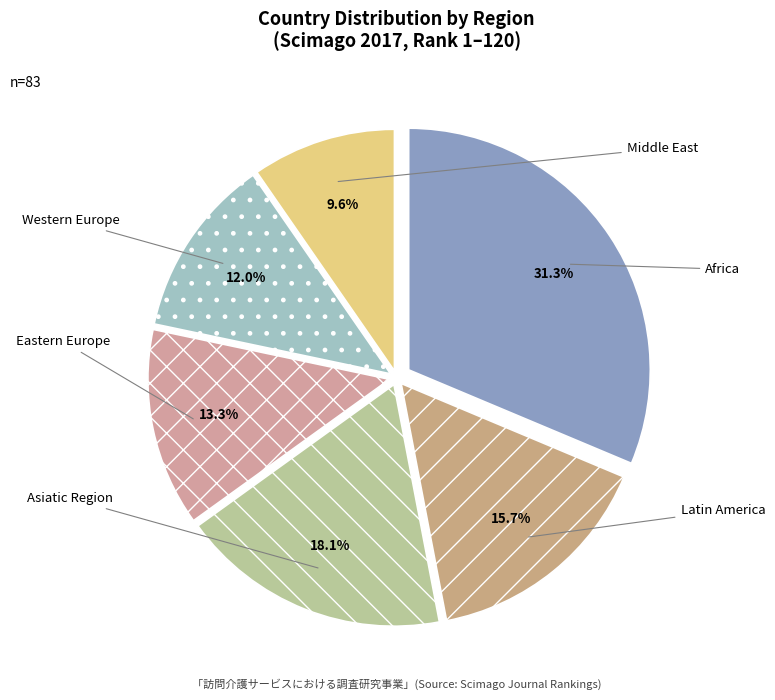

What percentage is the Asiatic Region slice, to the nearest percent?

18%